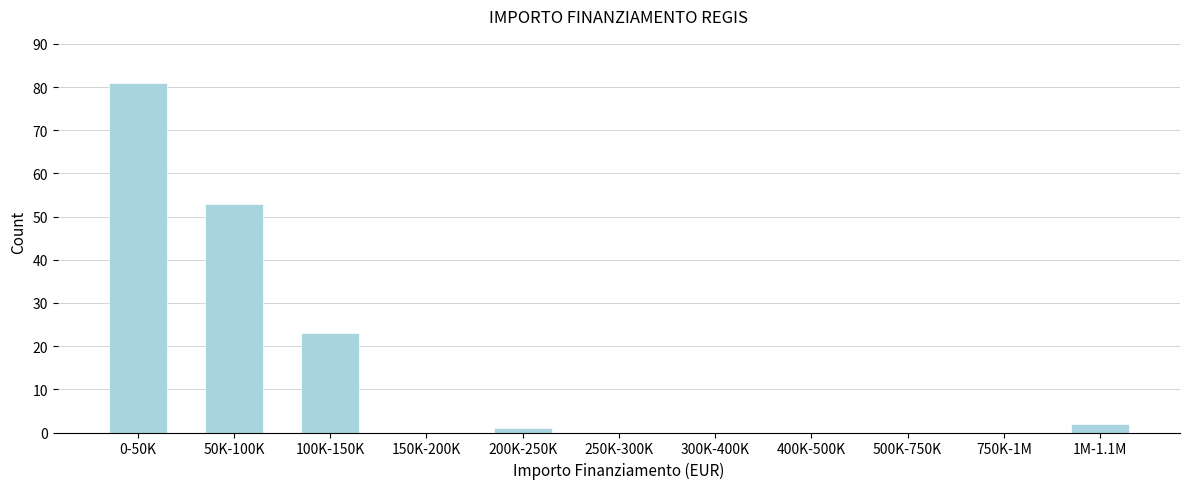

Reading left to right, transcribe all the data shown in this chart.

0-50K=81	50K-100K=53	100K-150K=23	150K-200K=0	200K-250K=1	250K-300K=0	300K-400K=0	400K-500K=0	500K-750K=0	750K-1M=0	1M-1.1M=2